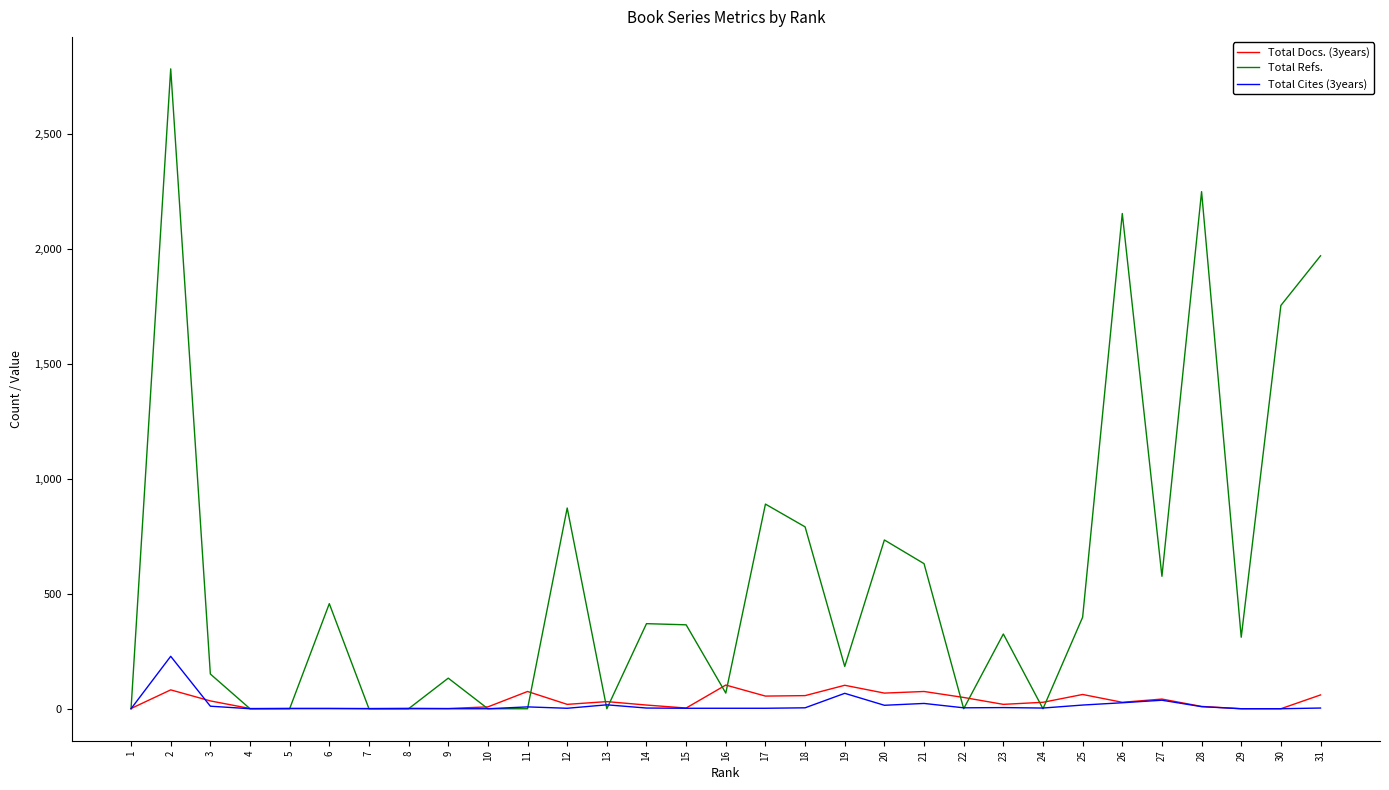

At which category is the sum across all series the highest?

2